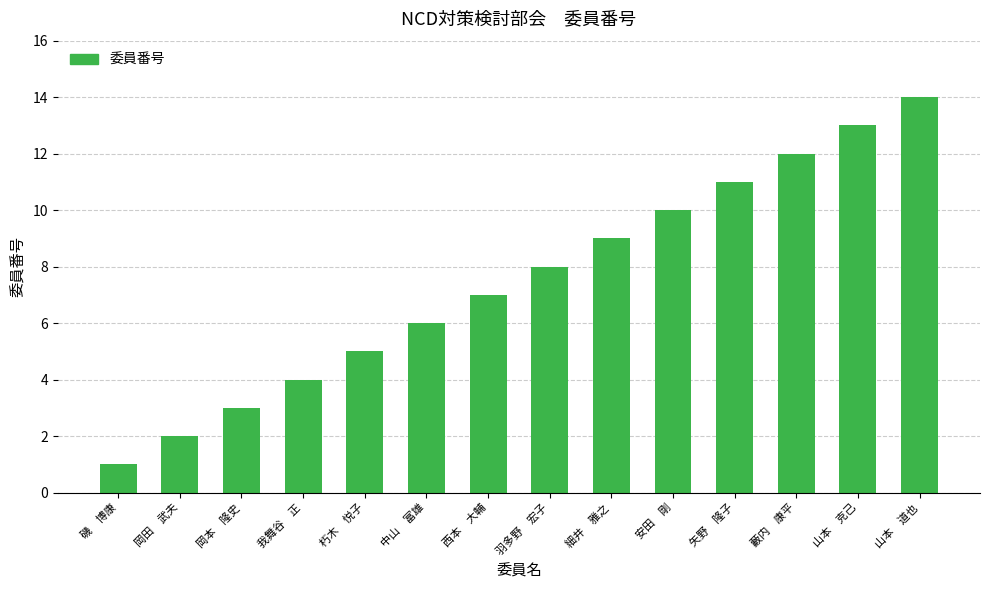

List the labels in order of value, smallest first.

磯　博康, 岡田　武夫, 岡本　隆史, 我舞谷　正, 朽木　悦子, 中山　富雄, 西本　大輔, 羽多野　宏子, 細井　雅之, 安田　剛, 矢野　隆子, 藪内　康平, 山本　克己, 山本　道也